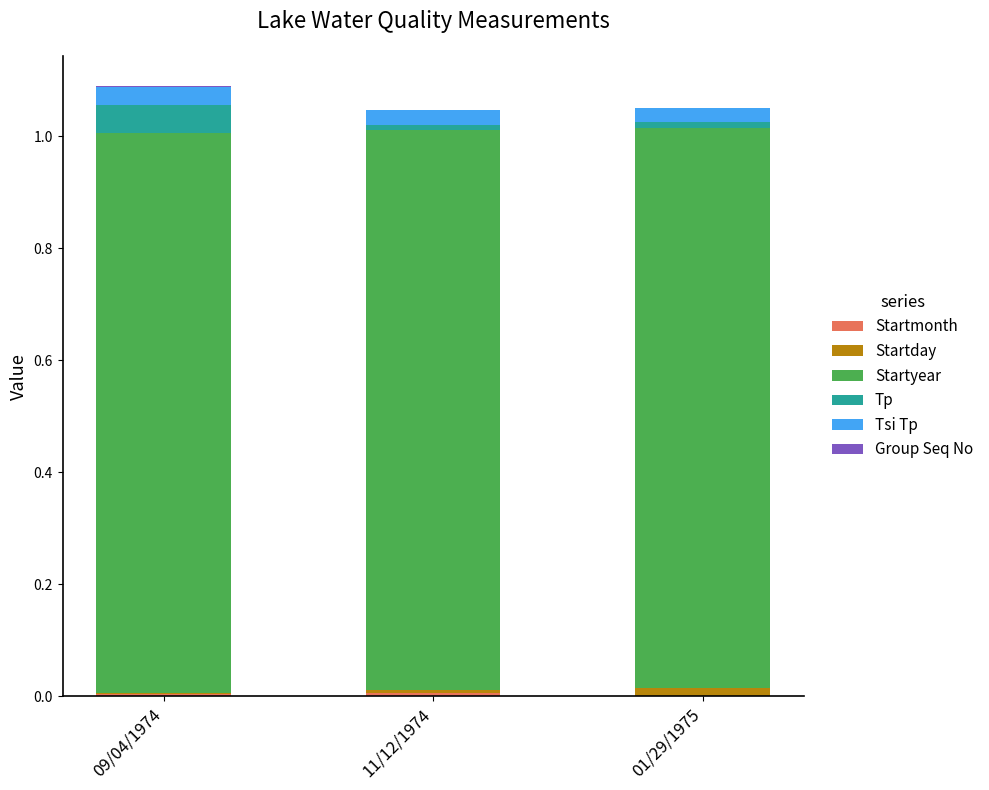

How many distinct data groups are displayed?

6